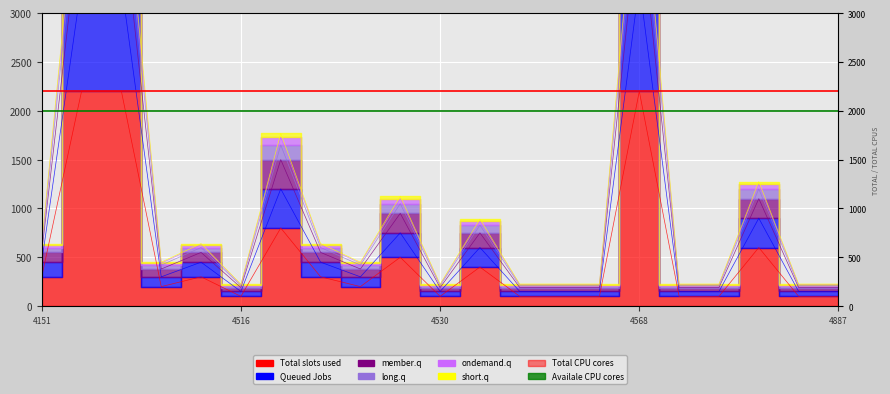

How many lines are shown in the chart?

2